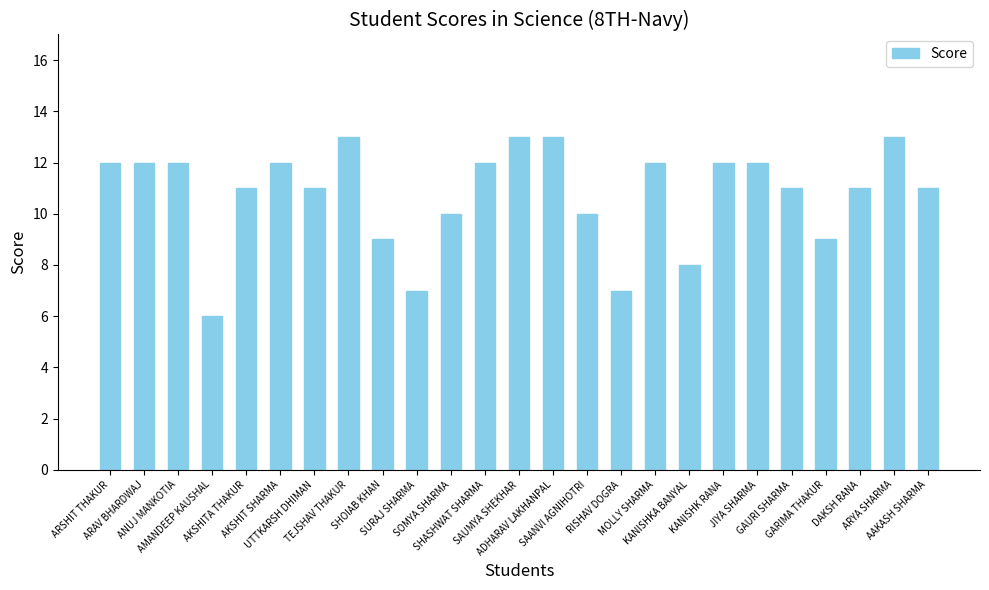

What is the minimum value shown in the chart?

6